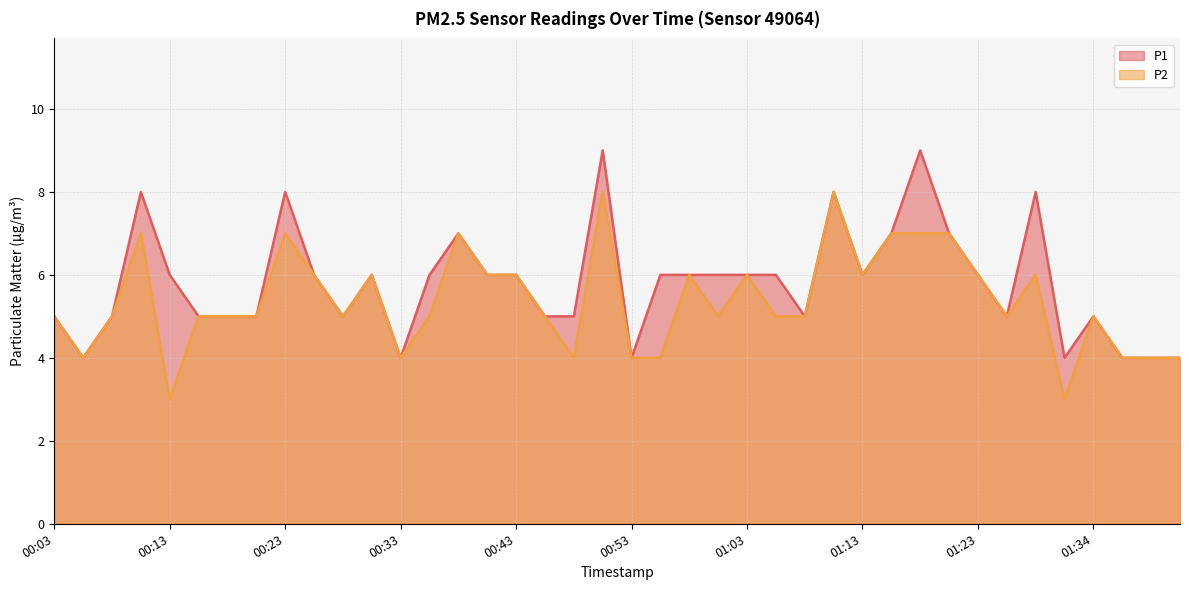

Rank the series at 00:53 from highest to lowest value.

P1, P2